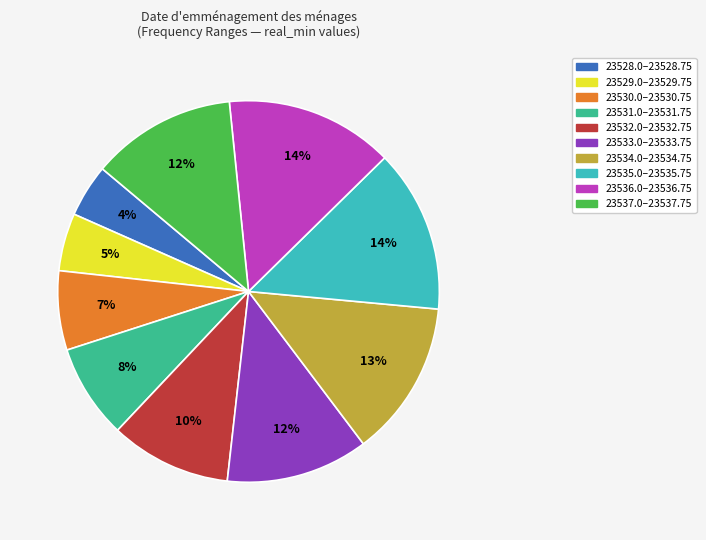

Is there a majority slice in this chart?

No